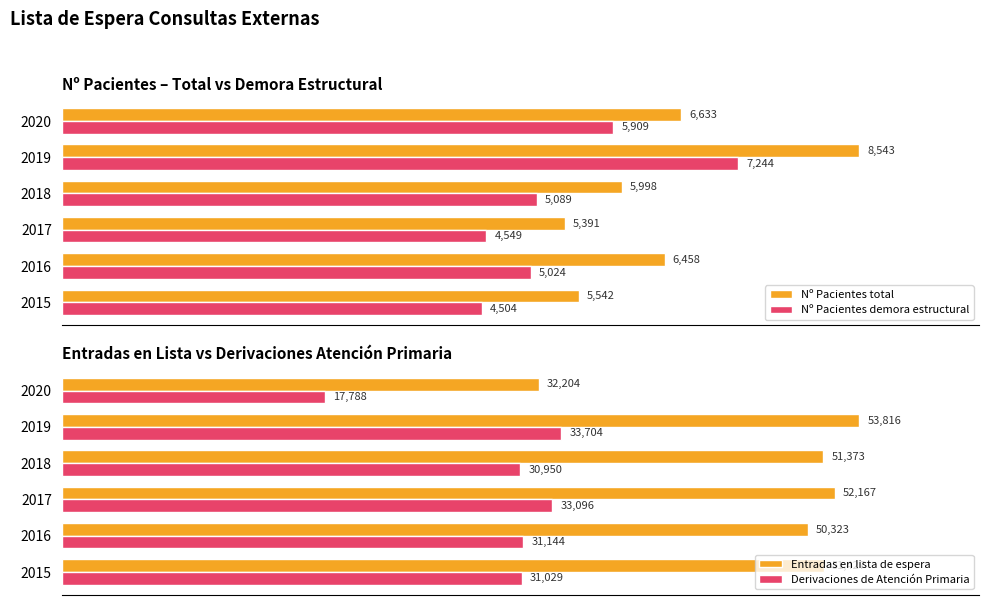

What is the highest value of the Nº Pacientes demora estructural series?

7244